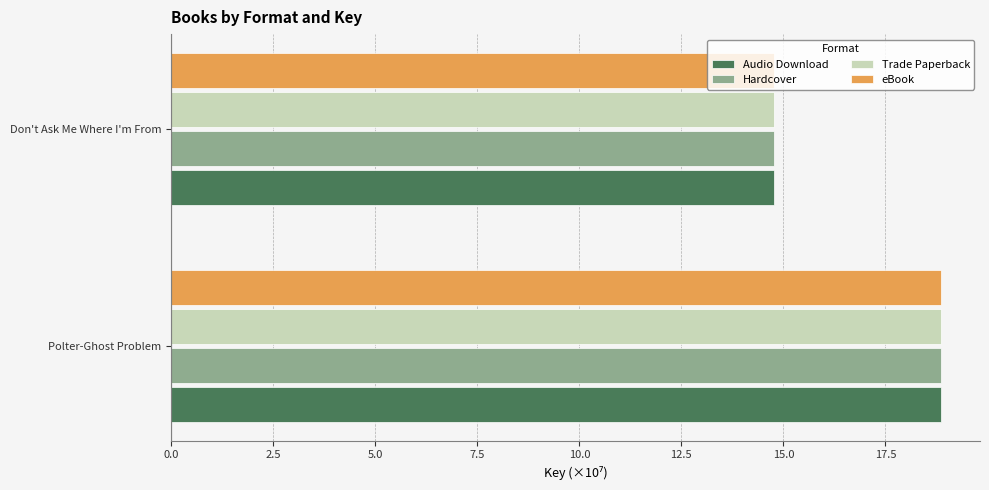

The Trade Paperback series shows 18.9 at Polter-Ghost Problem. True or false?

True